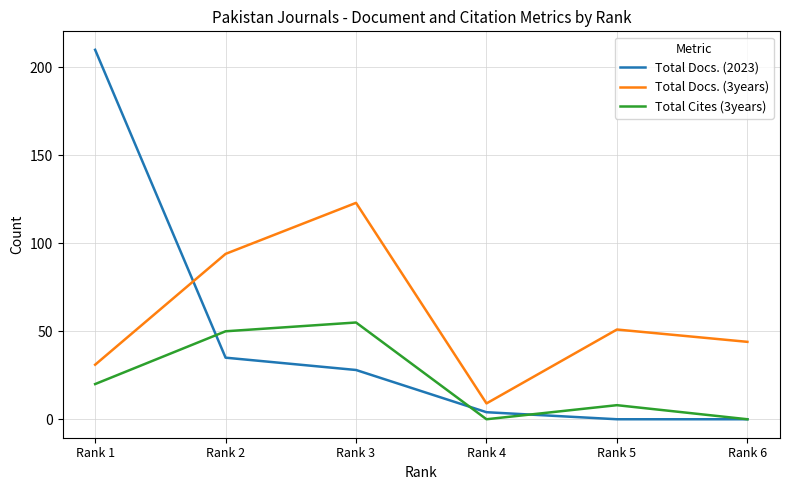

Is the value of Total Cites (3years) at Rank 6 greater than the value of Total Docs. (3years) at Rank 2?

No